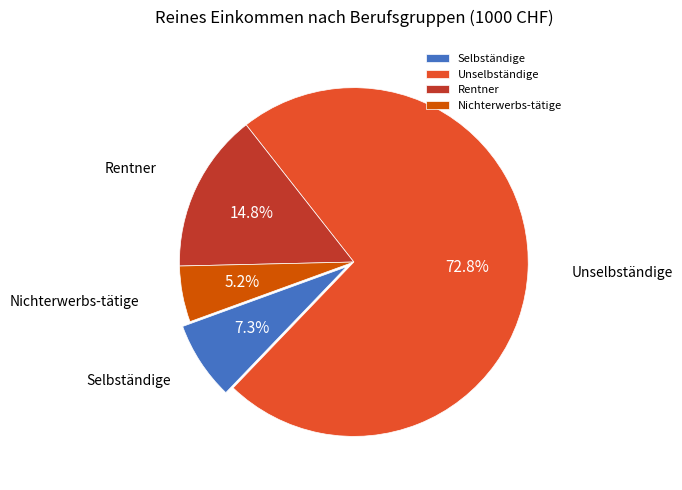

How much of the chart is everything except Nichterwerbs-tätige?

94.8%